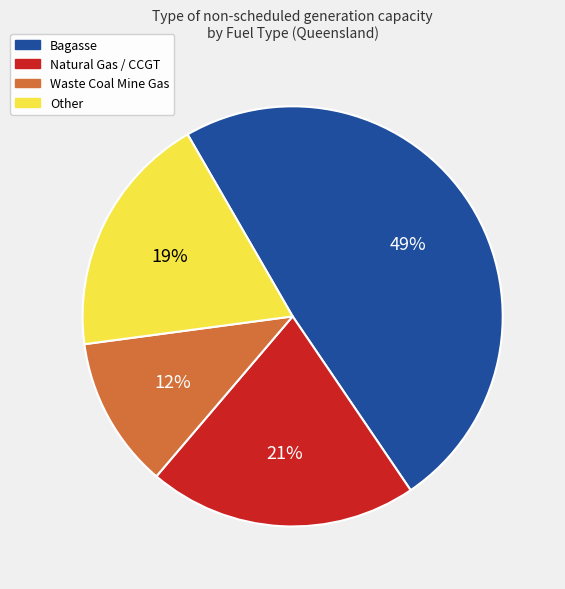

Count the number of slices in the pie.

4